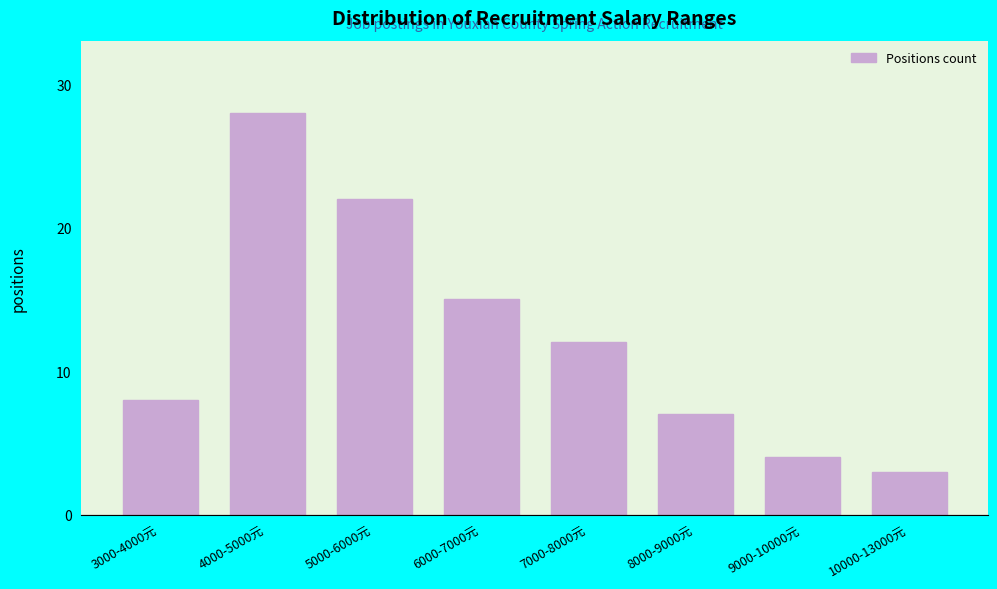

Reading right to left, what are all the values shown in this chart?

10000-13000元=3	9000-10000元=4	8000-9000元=7	7000-8000元=12	6000-7000元=15	5000-6000元=22	4000-5000元=28	3000-4000元=8